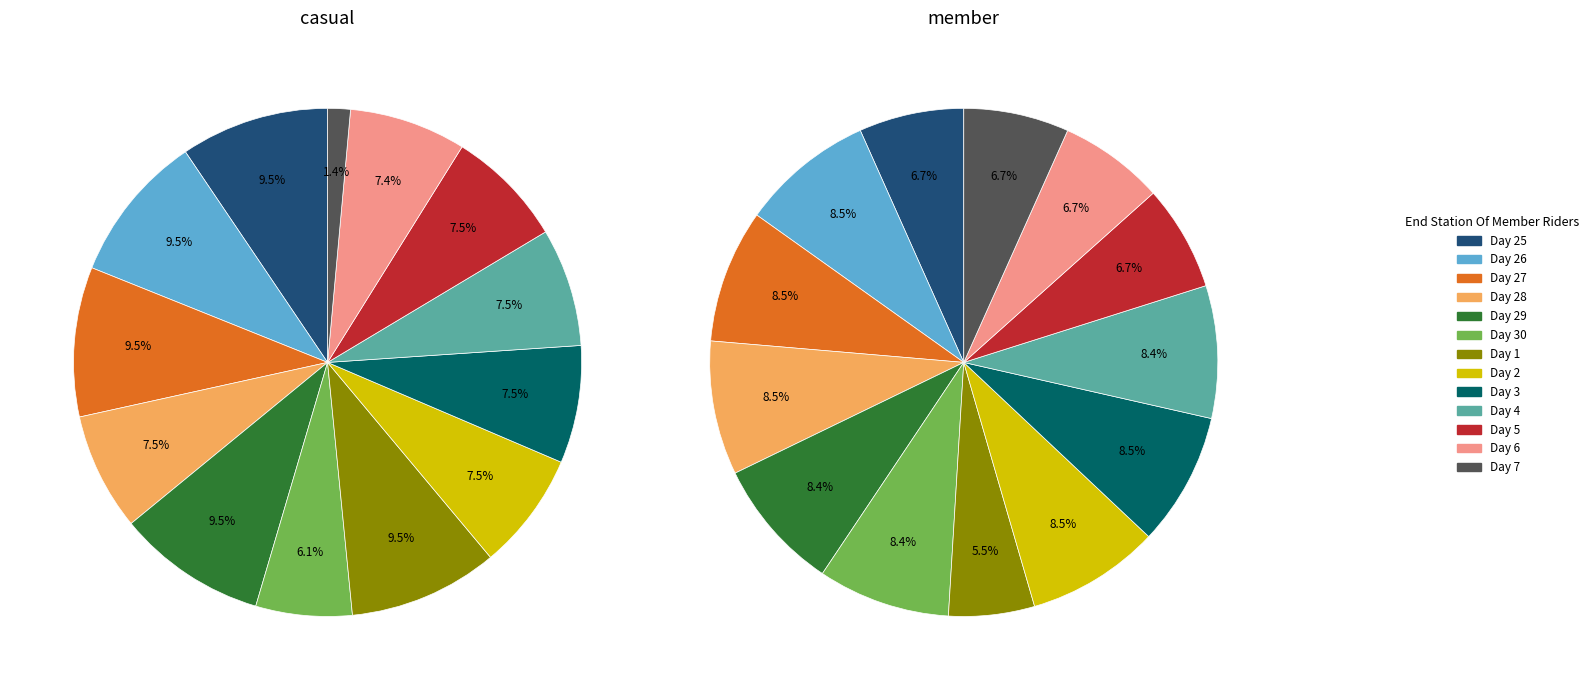

Which has a higher value, Day 2 or Day 28?

Day 2